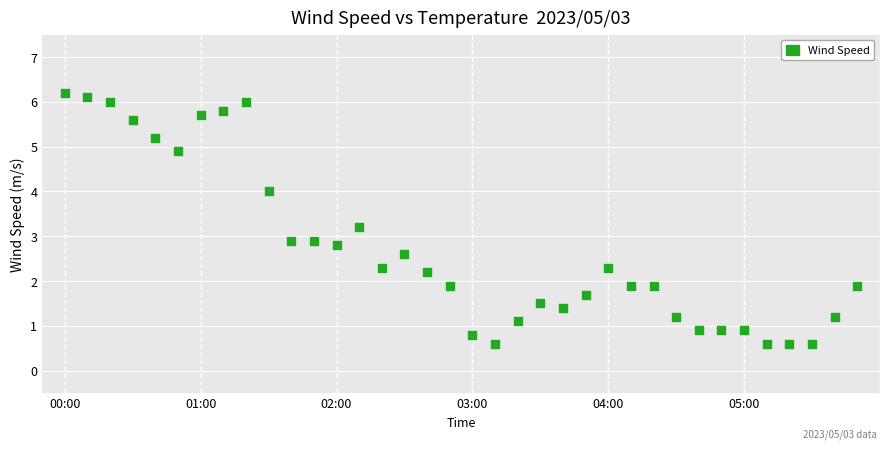

What is the range of Y values (max minus min)?

5.6